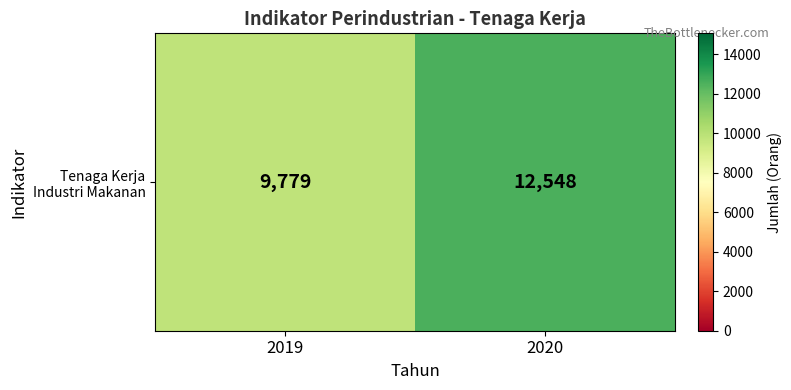

Which label corresponds to the smallest value in the chart?

2019